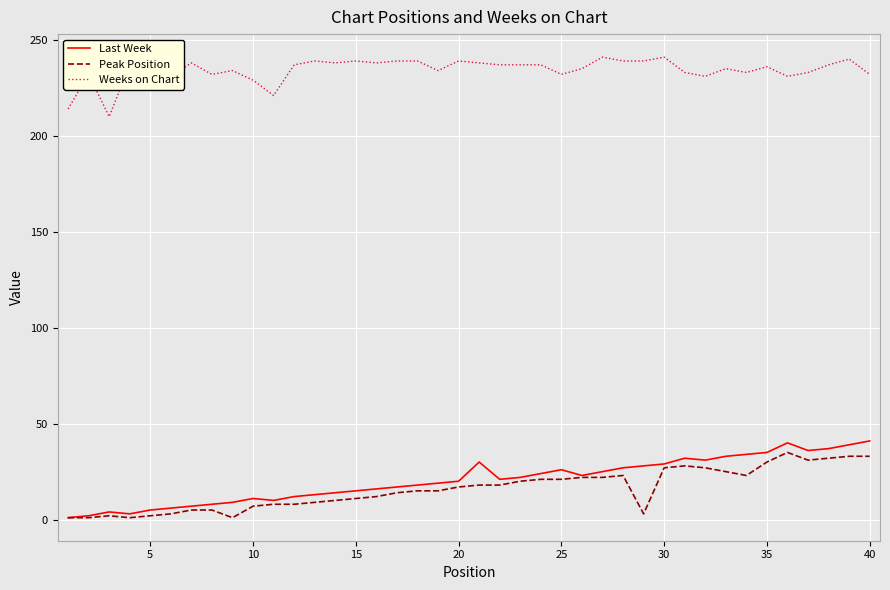

What is the average value of the Last Week series?

21